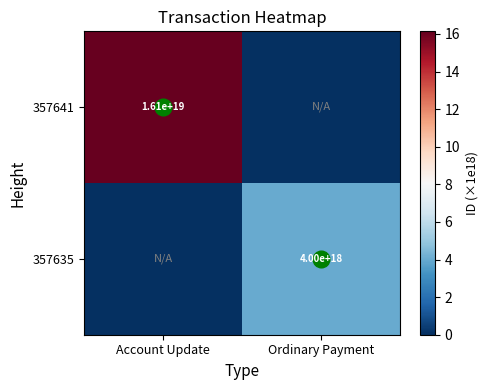

Is it true that 357641 equals 16.1 at Account Update?

True